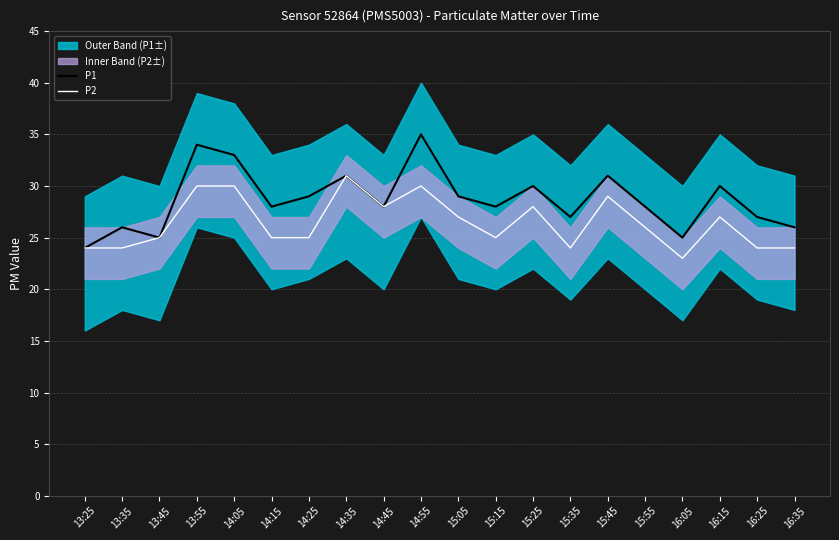

At which category does the chart reach its minimum across all series?

16:05